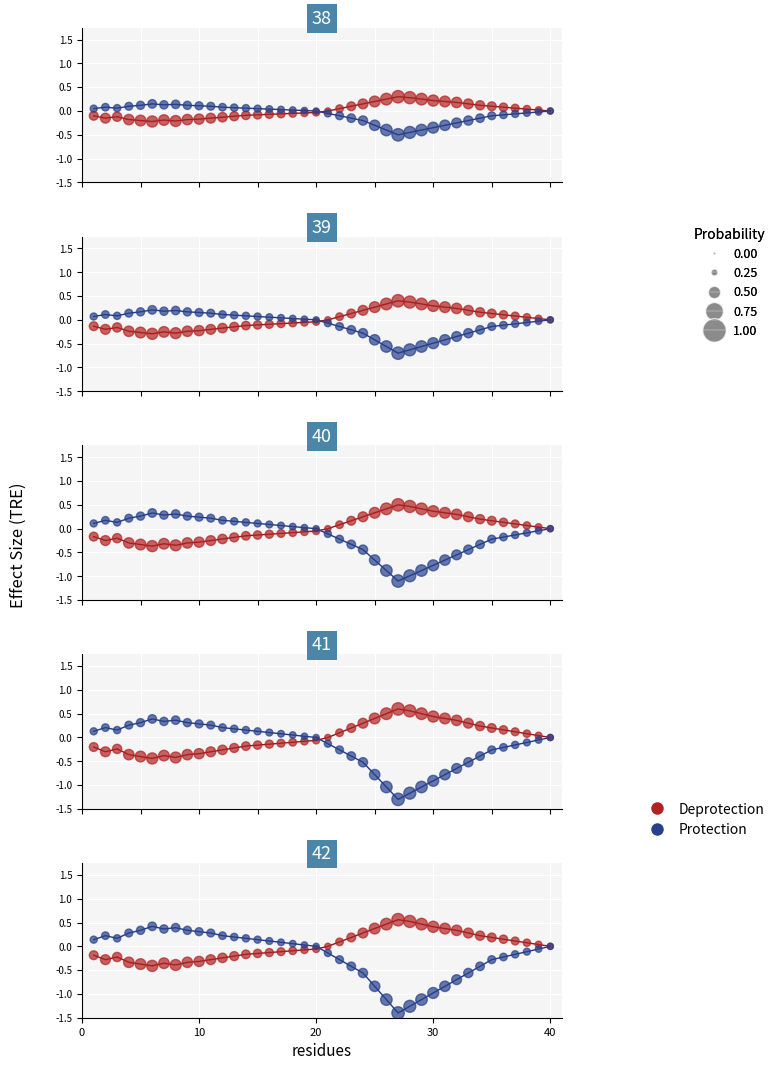

Is the value of Deprotection at 21 greater than the value of Protection at 13?

No